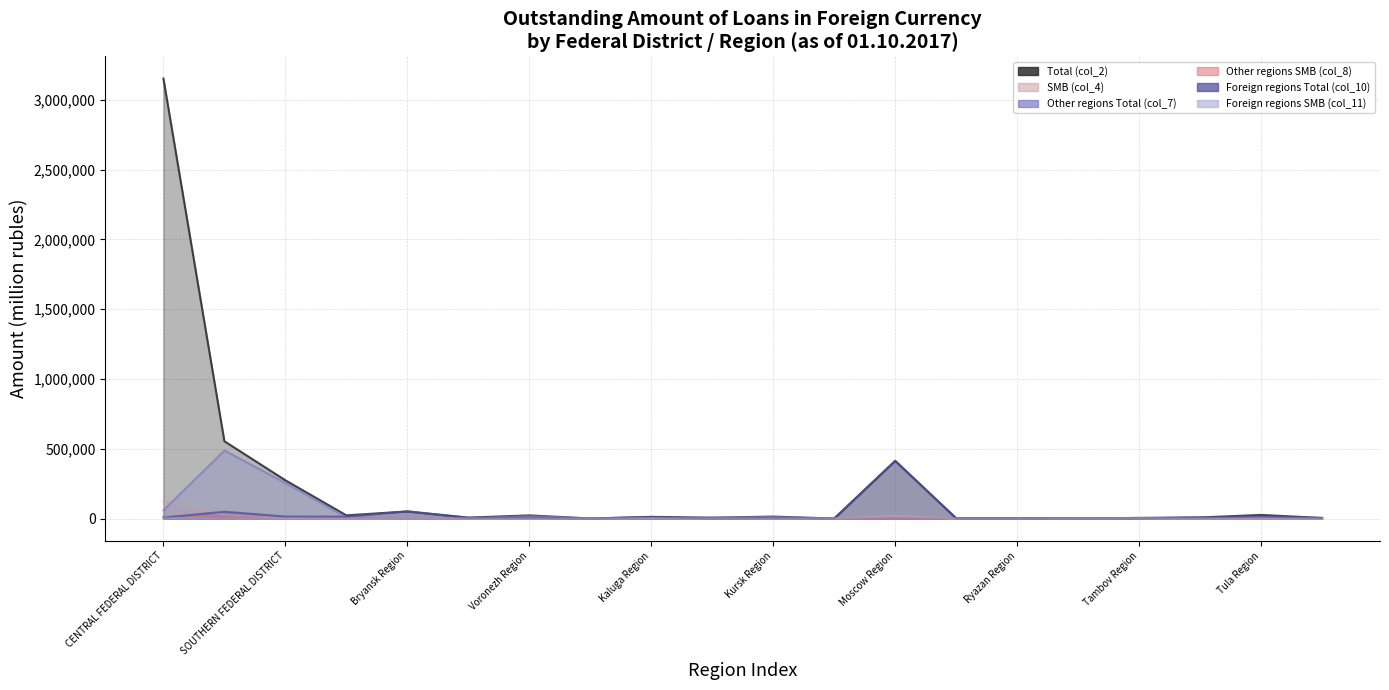

Where is the first local maximum for Foreign regions SMB (col_11)?

Bryansk Region